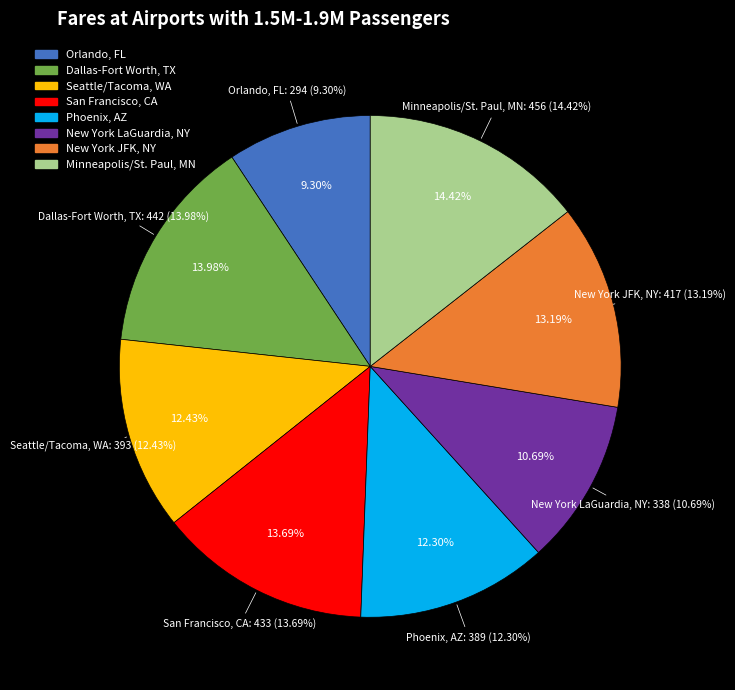

The Orlando, FL slice represents 9% of the pie. True or false?

True